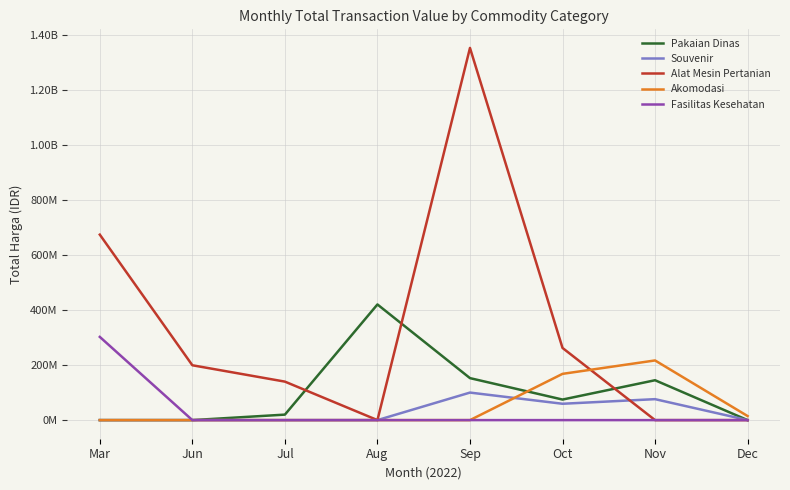

What are all the series names shown in the legend?

Pakaian Dinas, Souvenir, Alat Mesin Pertanian, Akomodasi, Fasilitas Kesehatan